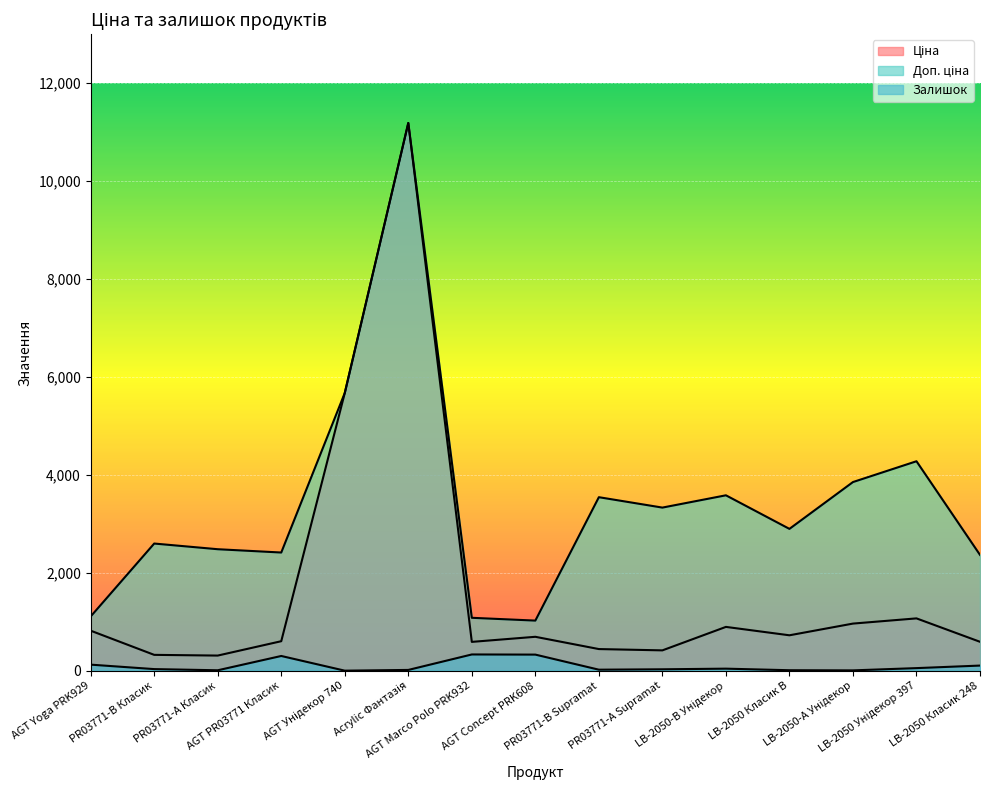

What is the average value of the Доп. ціна series?

3428.8